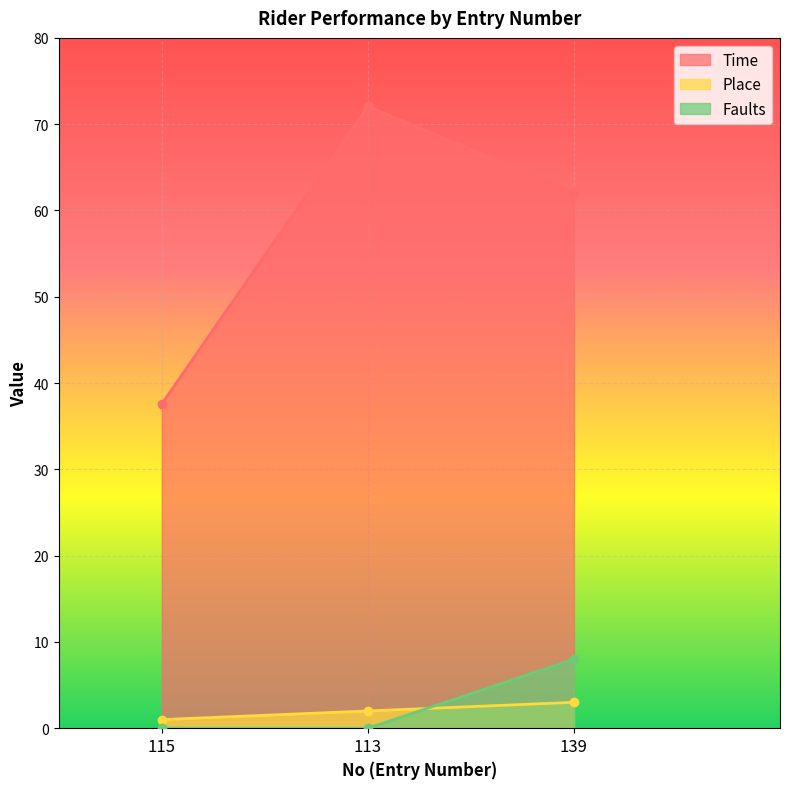

What is the difference between the highest and lowest values at 113?

72.1